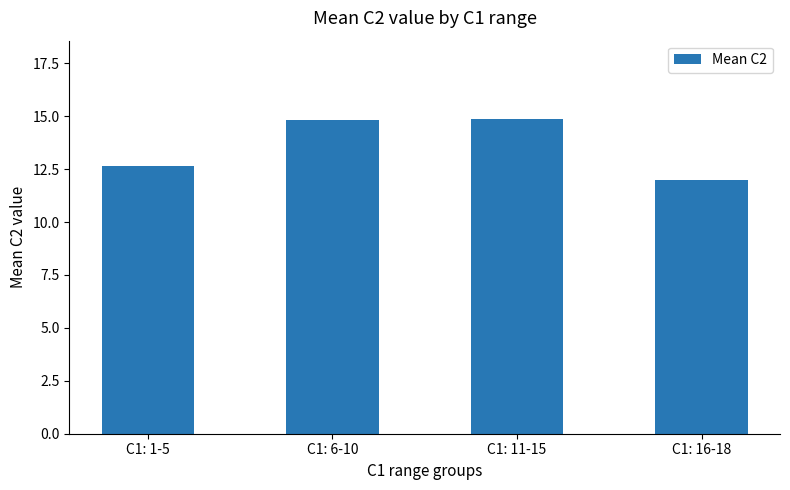

What is the label of the 1st bar from the left?

C1: 1-5